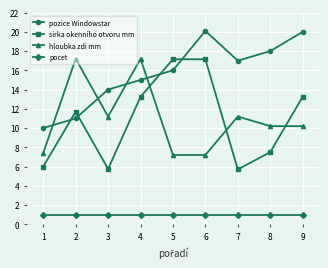

Rank the series at 3 from highest to lowest value.

pozice Windowstar, hloubka zdi mm, sirka okenního otvoru mm, pocet